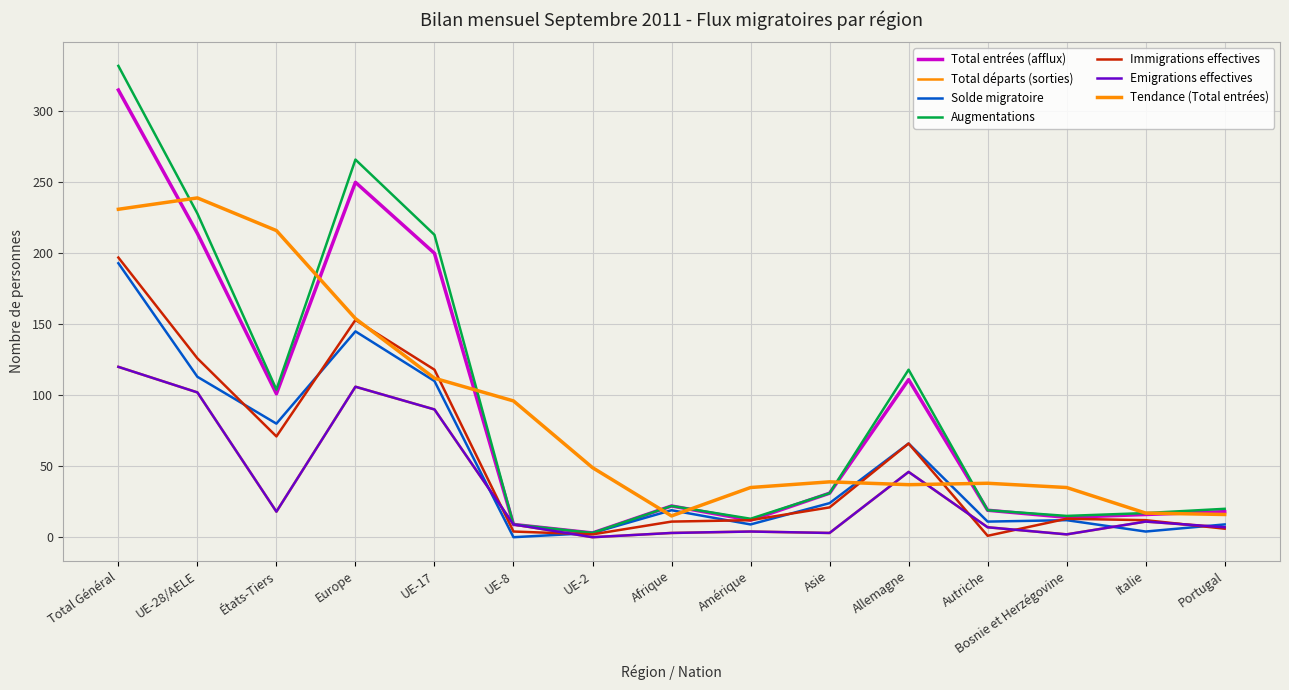

What is the label of the 9th point from the left?

Amérique